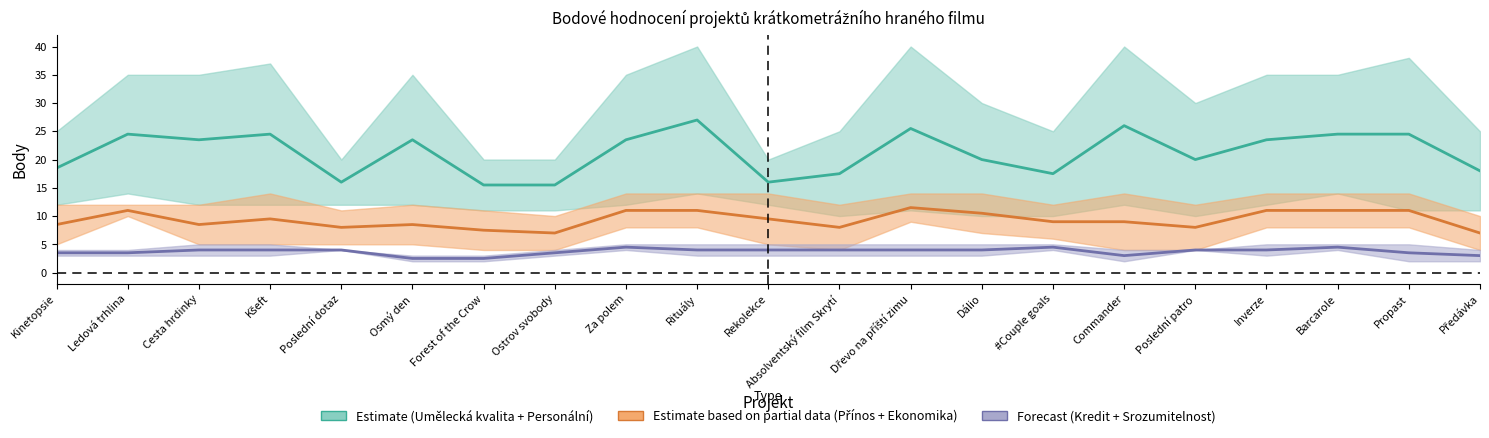

In Umělecká kvalita projektu, how many points are higher than both neighbors (excluding endpoints)?

6